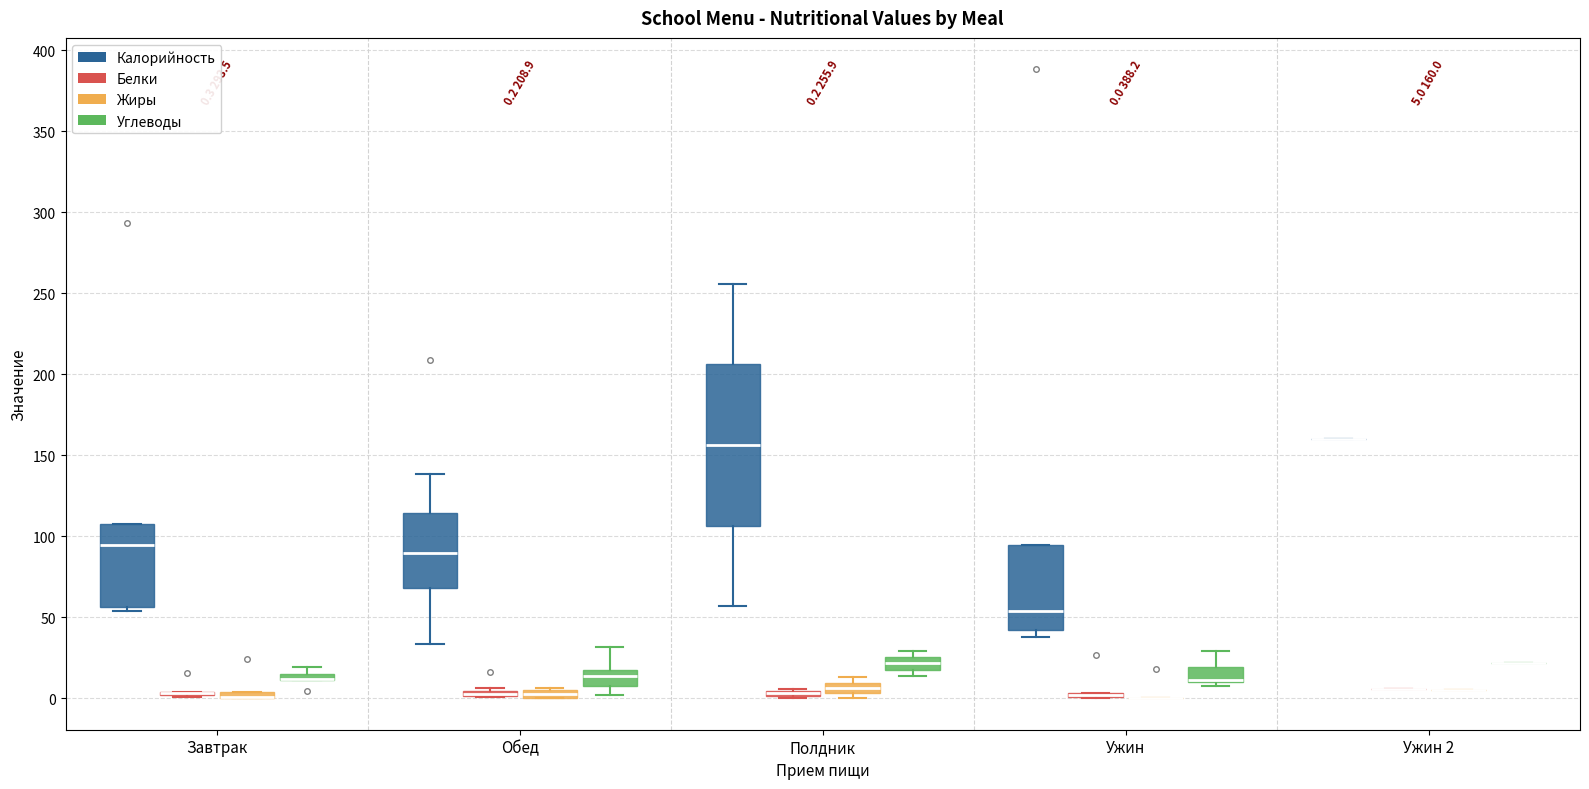

Which box is the tallest, from its lower edge to its upper edge?

Полдник (Калорийность)